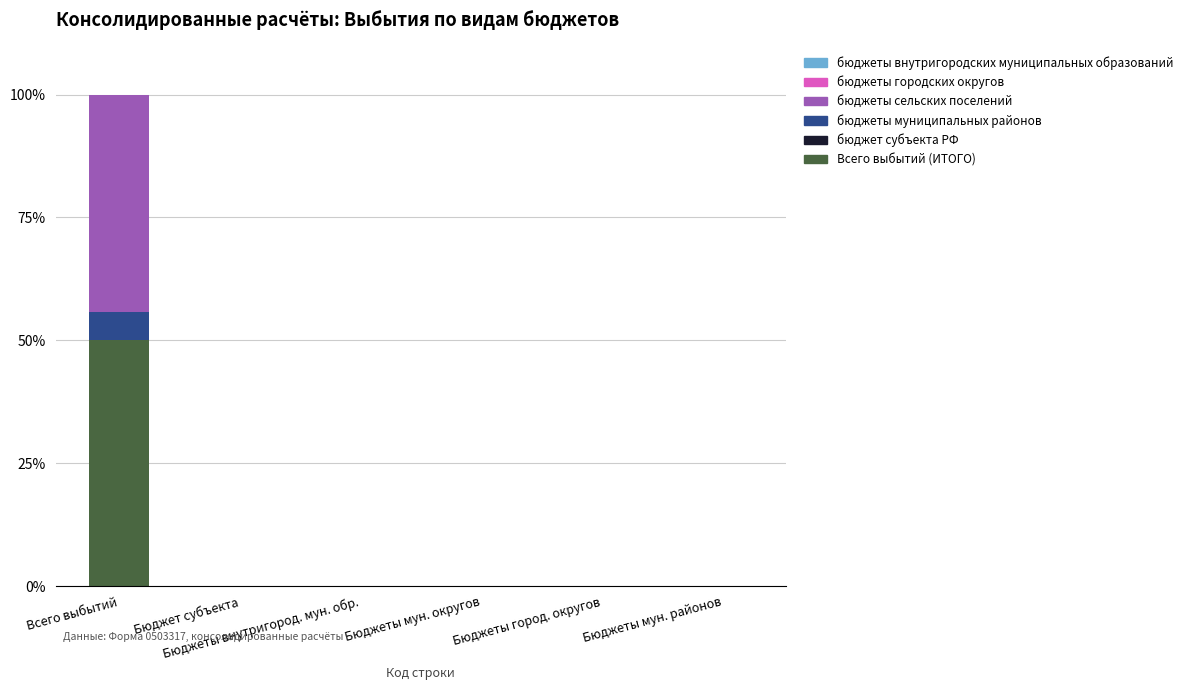

Rank the series at Всего выбытий from highest to lowest value.

Всего выбытий (ИТОГО), бюджеты сельских поселений, бюджеты муниципальных районов, бюджет субъекта РФ, бюджеты городских округов, бюджеты внутригородских муниципальных образований